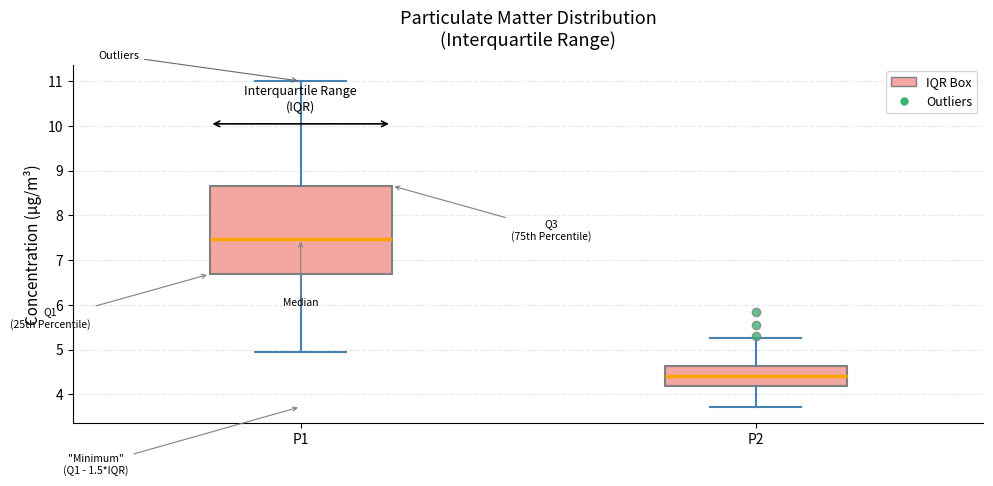

Reading left to right, transcribe this box plot: for each box, give where its median line is, the range the box spans, and where its two whiskers end, as read against the y-axis. The values are not printed on the chart, so give them approximately, as read against the axis.

P1: median 7.5, box 6.7 to 8.7, whiskers 5.0 to 11.0
P2: median 4.4, box 4.2 to 4.6, whiskers 3.7 to 5.3